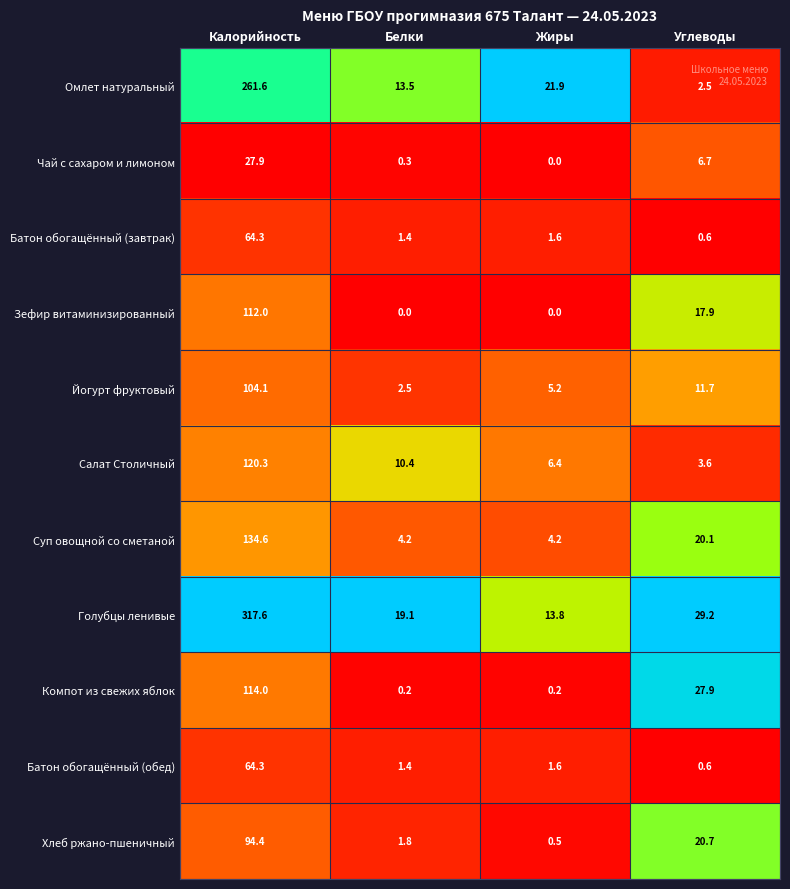

At which label is Суп овощной со сметаной closest to 69?

Углеводы